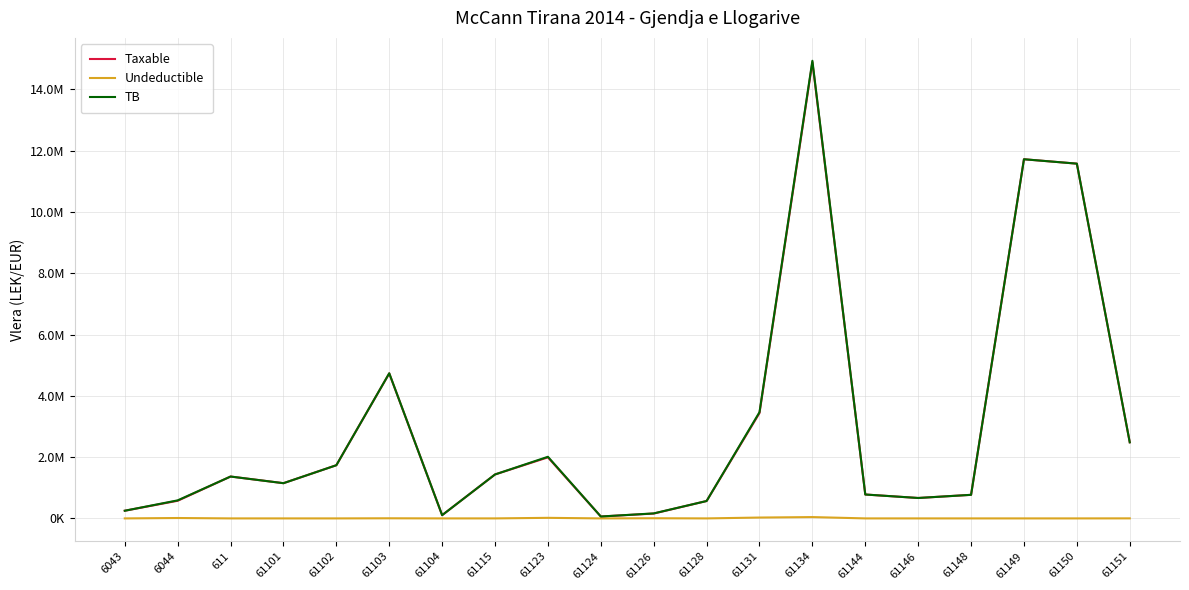

Between 61115 and 61134, which is larger?

61134